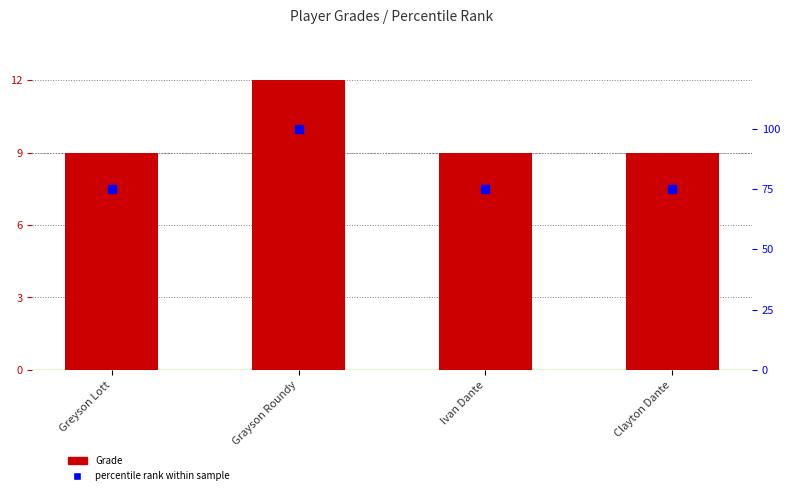

Reading right to left, list all the values displayed in this chart.

Grade: 9	9	12	9
percentile rank within sample: 75	75	100	75